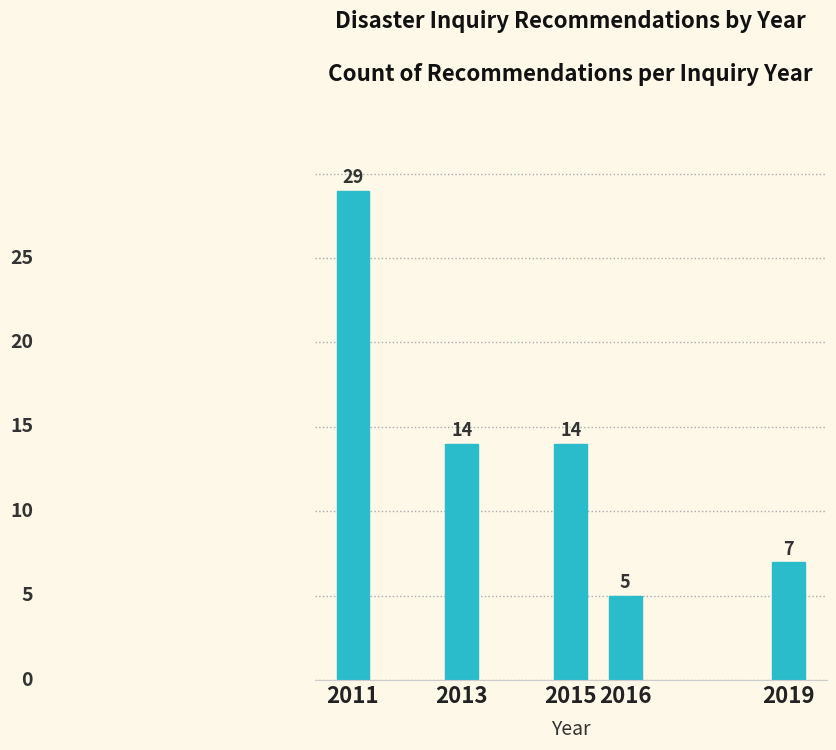

Reading right to left, list all the values displayed in this chart.

2019=7	2016=5	2015=14	2013=14	2011=29